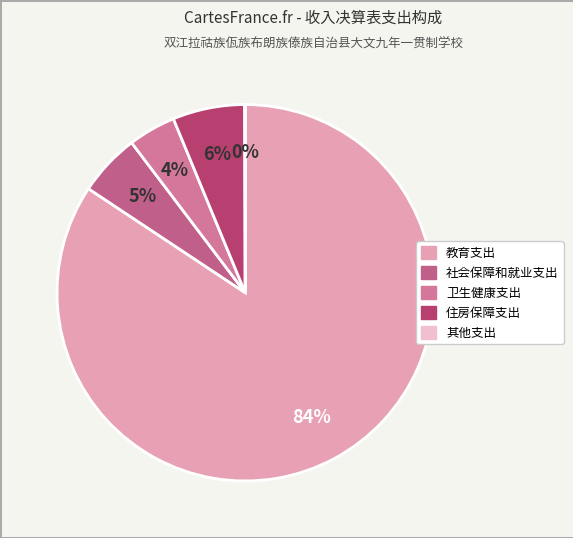

To the nearest percent, what is the difference between the largest and smallest slice percentages?

84%